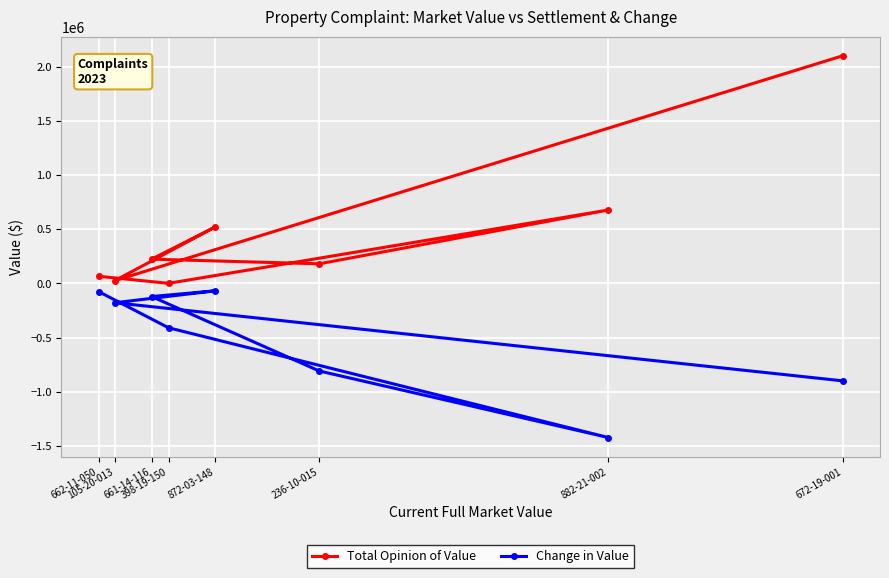

Which has a higher value, 236-10-015 or 398-19-150?

236-10-015